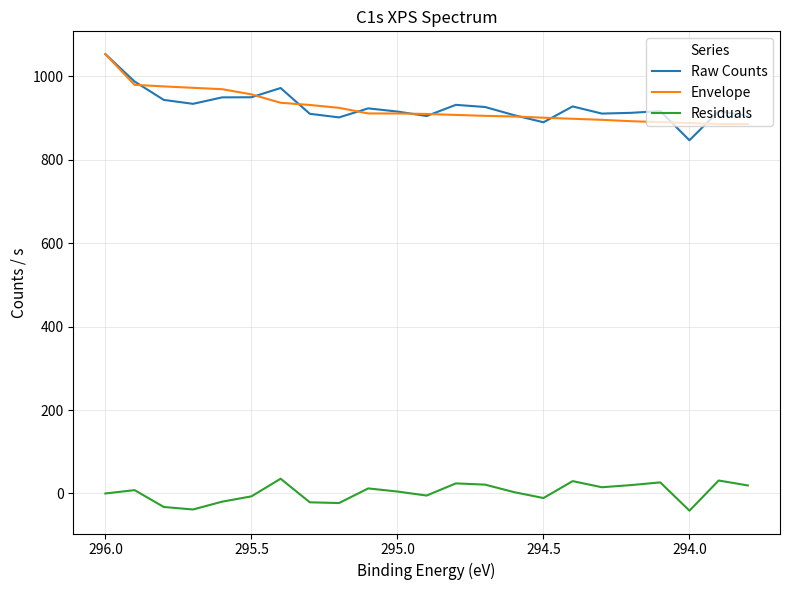

At how many categories does at least one series exceed 595?

23